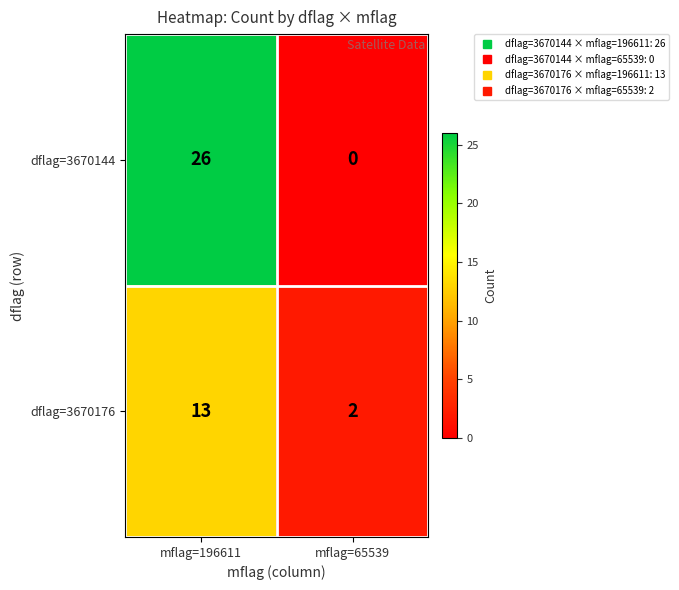

How many values in the dflag=3670144 series are below 26?

1